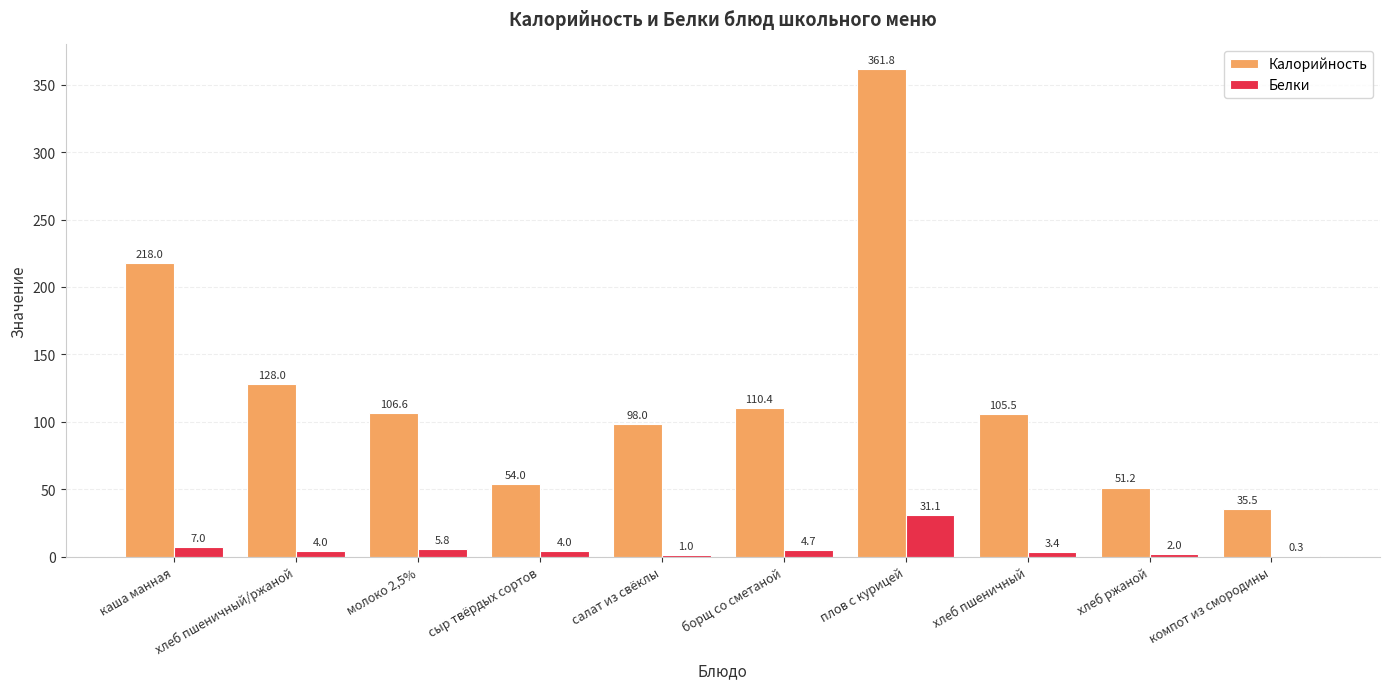

Reading right to left, transcribe all the data shown in this chart.

Калорийность: компот из смородины=35.5	хлеб ржаной=51.2	хлеб пшеничный=105.5	плов с курицей=361.8	борщ со сметаной=110.4	салат из свёклы=98.0	сыр твёрдых сортов=54.0	молоко 2,5%=106.6	хлеб пшеничный/ржаной=128.0	каша манная=218.0
Белки: компот из смородины=0.3	хлеб ржаной=2.0	хлеб пшеничный=3.4	плов с курицей=31.1	борщ со сметаной=4.7	салат из свёклы=1.0	сыр твёрдых сортов=4.0	молоко 2,5%=5.8	хлеб пшеничный/ржаной=4.0	каша манная=7.0